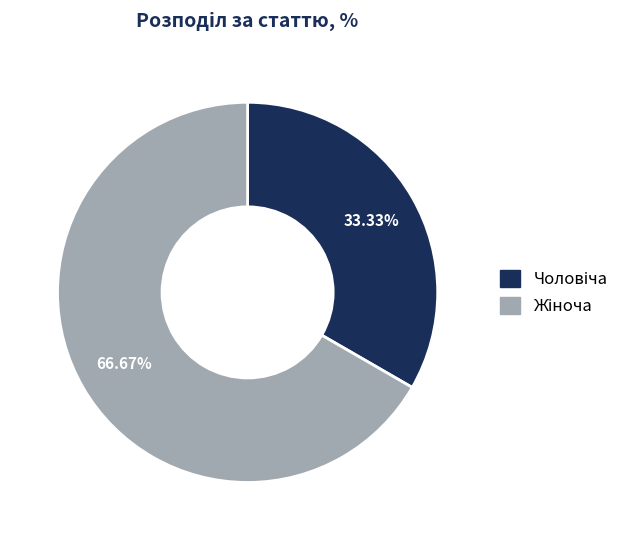

Is there a majority slice in this chart?

Yes